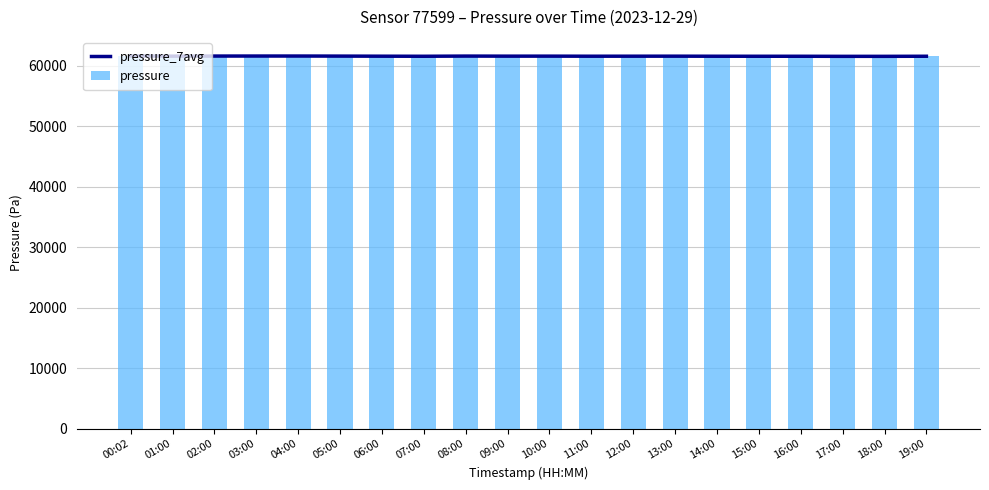

What is the difference between the maximum and minimum values in the pressure series?

228.0